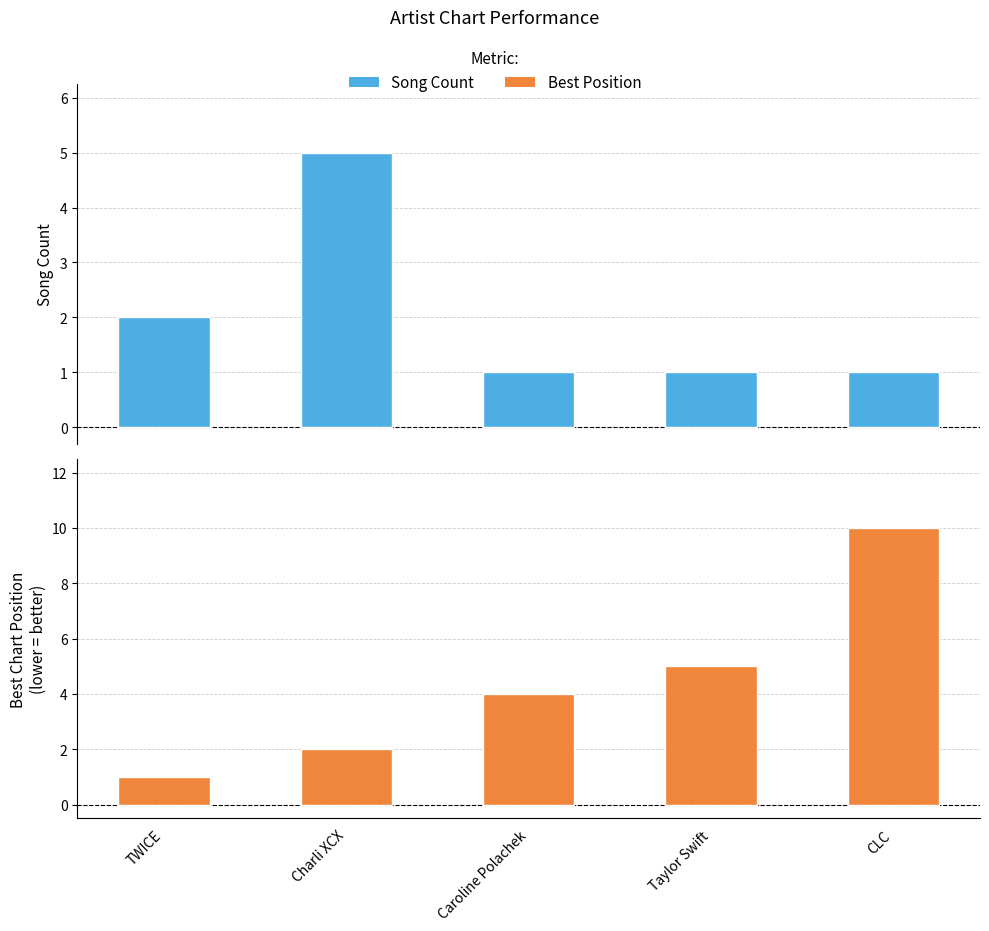

Is it true that Best Position equals 3 at Taylor Swift?

False